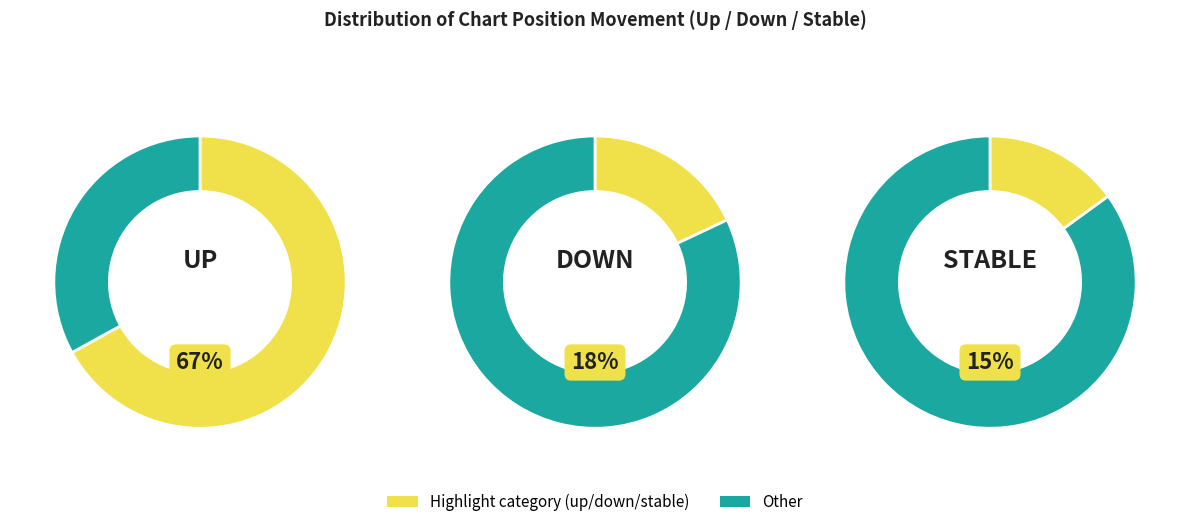

Which category accounts for the majority?

up